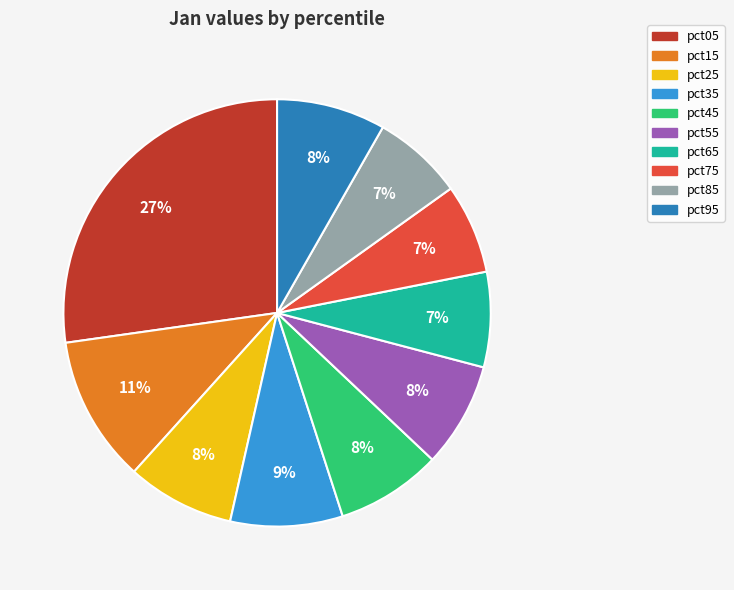

Is there a majority slice in this chart?

No